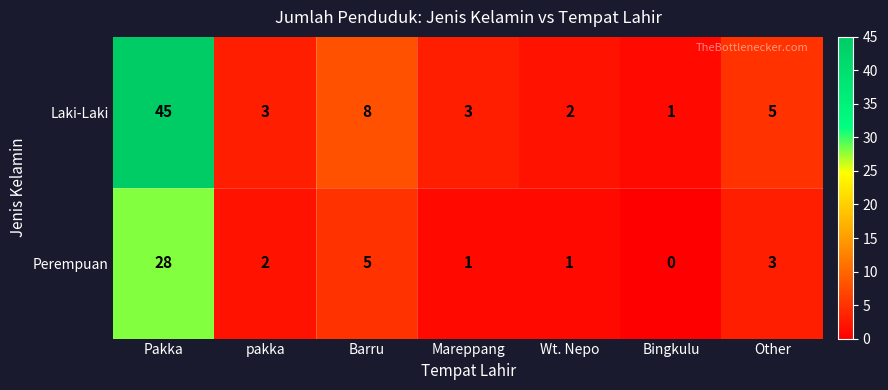

Which series has the largest total across all categories?

Laki-Laki